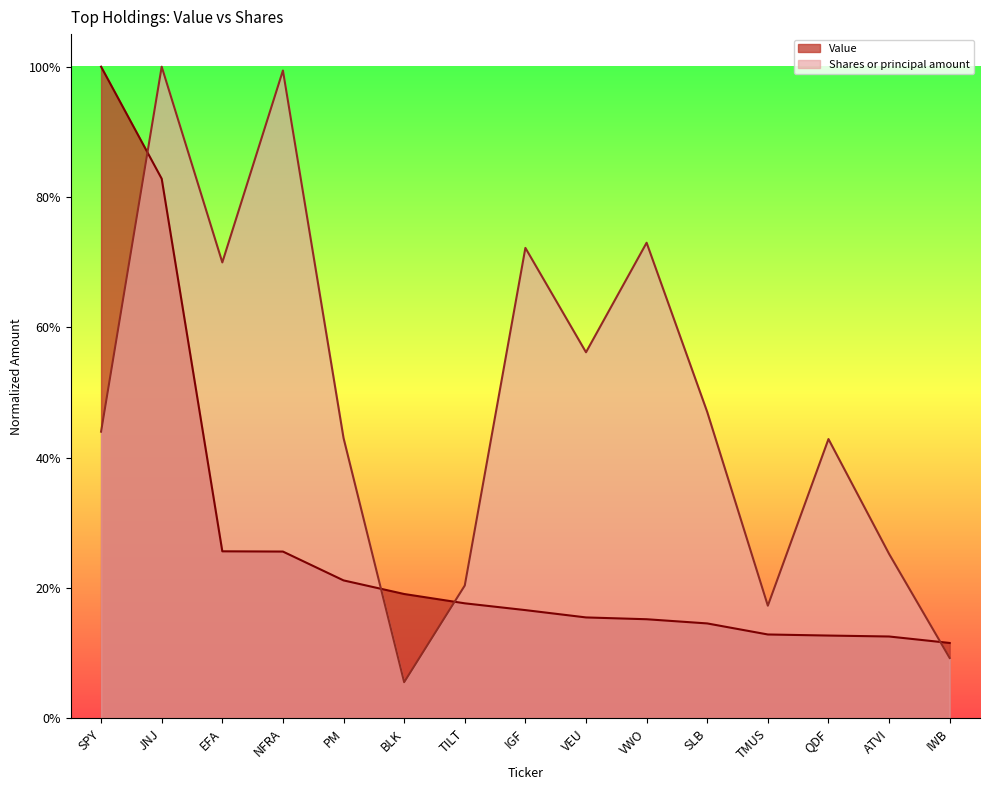

True or false: Shares or principal amount and Value intersect in this chart.

True